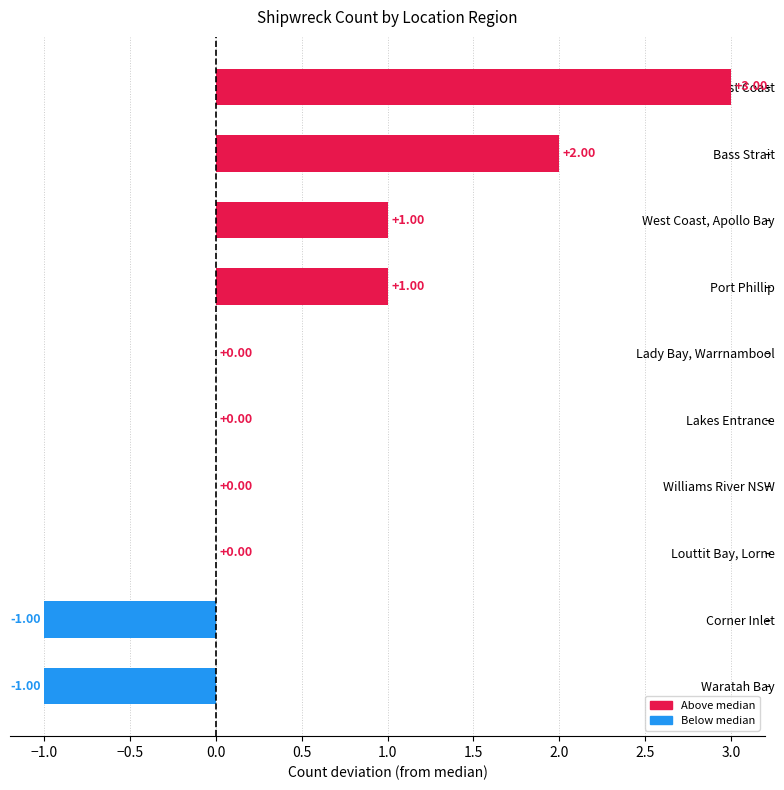

Which category has the highest value across all series?

East Coast